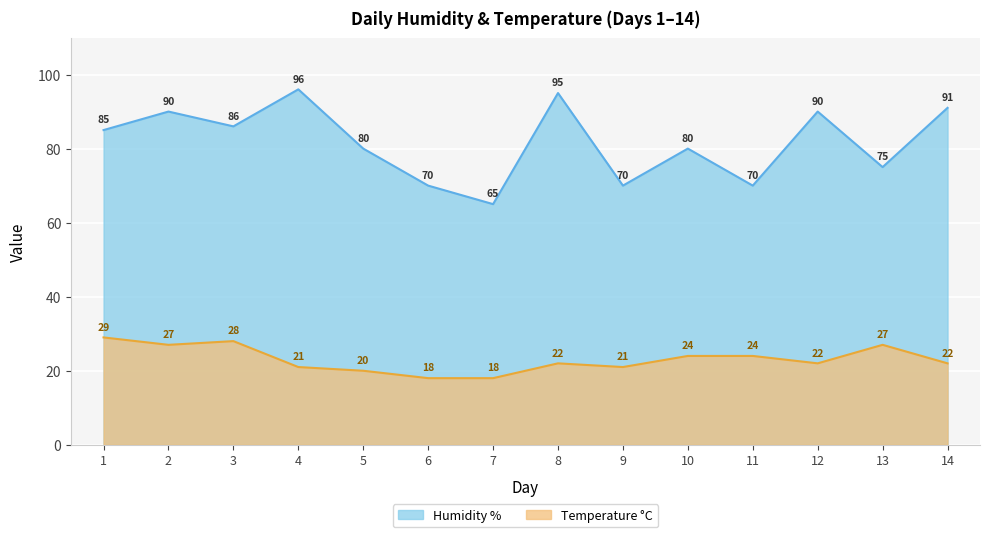

At which category is the sum across all series the highest?

2